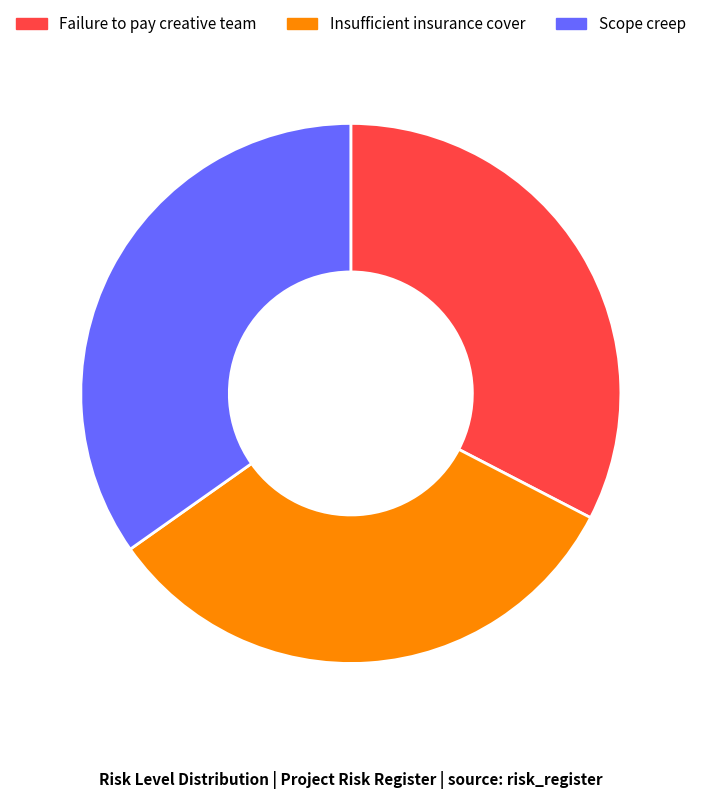

Which category has the biggest portion of the pie?

Scope creep